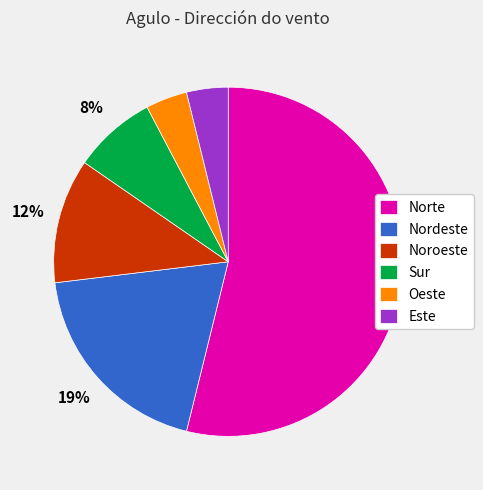

True or false: Nordeste accounts for 19% of the total.

True